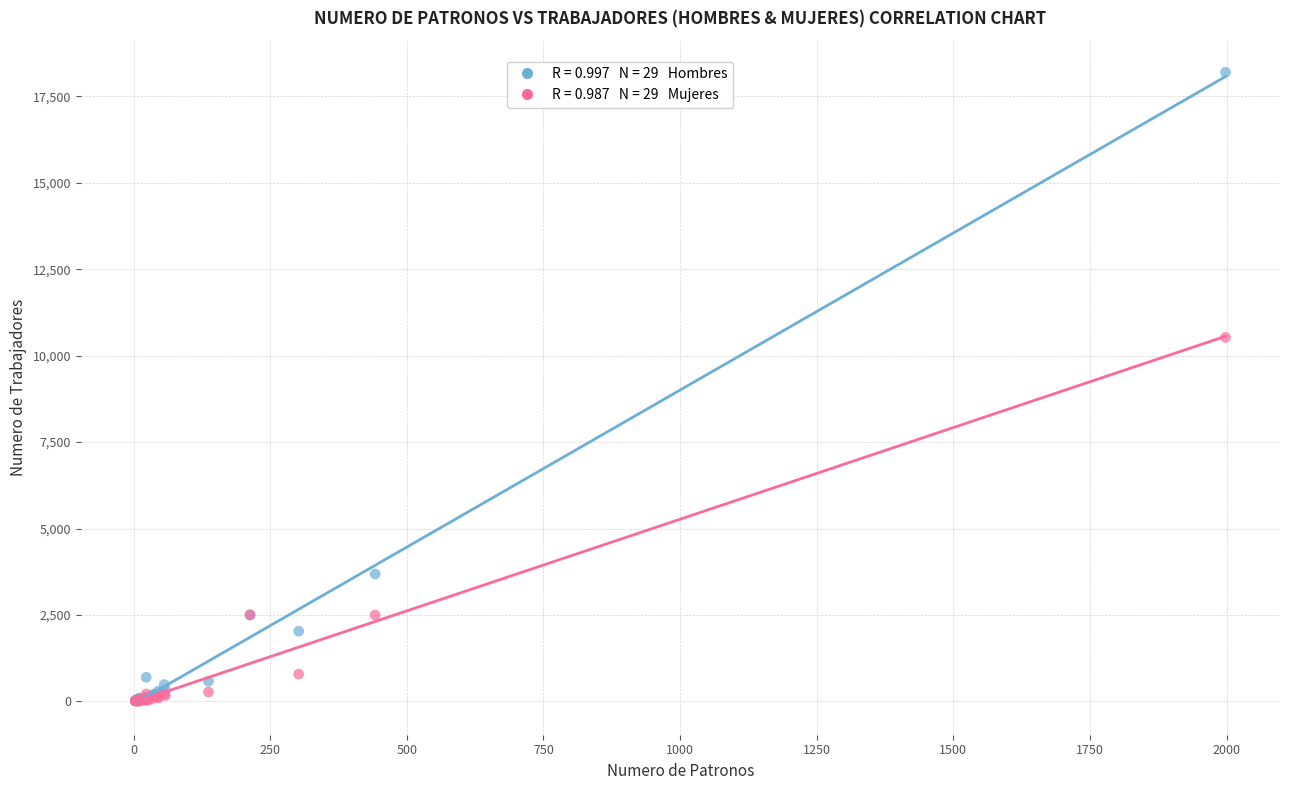

Across all series, what Y value is closest to 9103?

10527